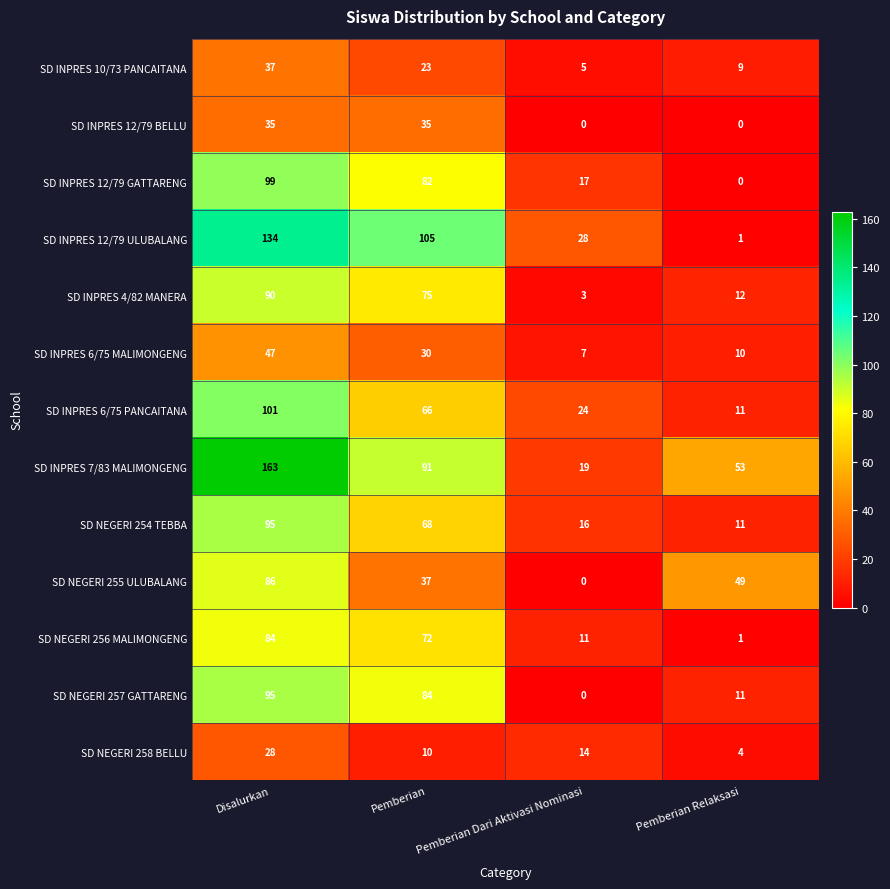

The value of SD INPRES 12/79 BELLU at Disalurkan is 11. True or false?

False